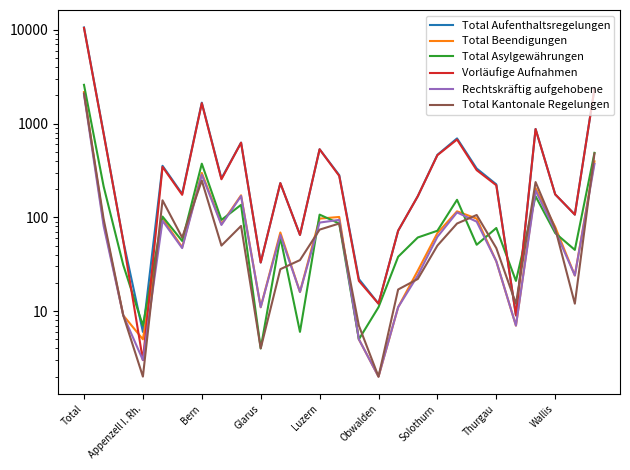

What is the minimum value shown in the chart?

2